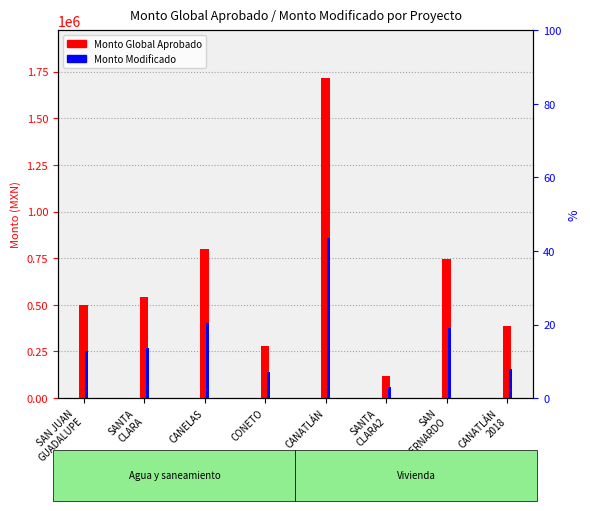

Is it true that Monto Modificado equals 140810.0 at CONETO?

True